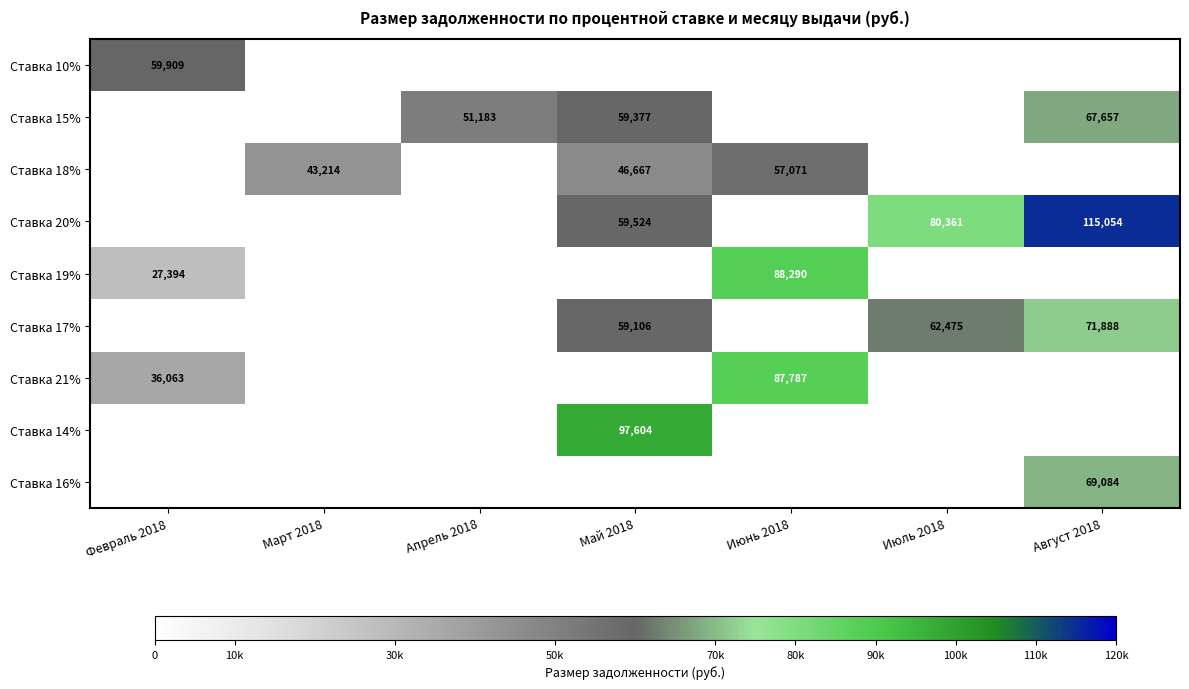

At which label does Ставка 19% reach its minimum?

Февраль 2018